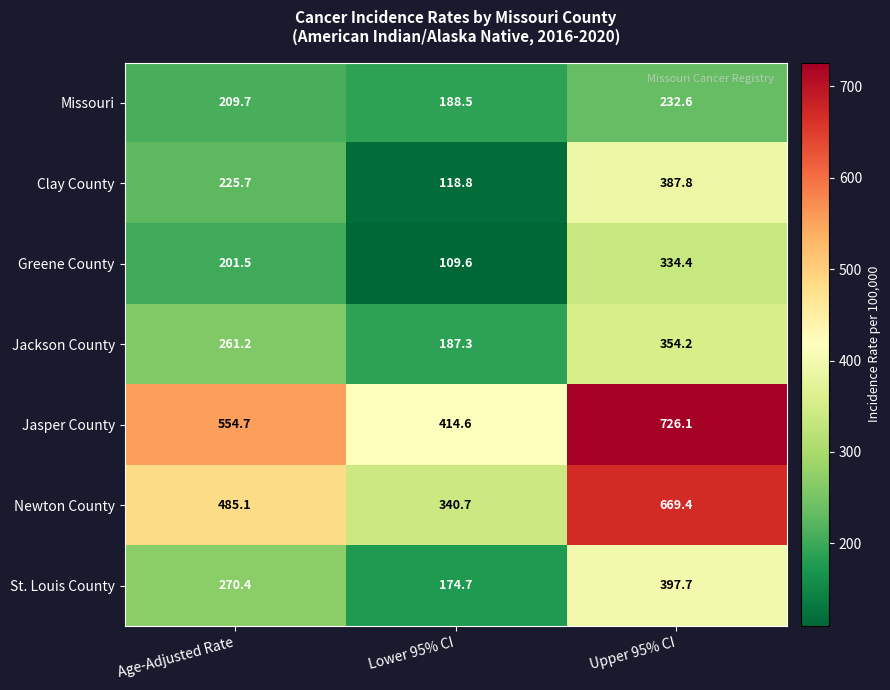

At which category is the sum across all series the highest?

Upper 95% CI